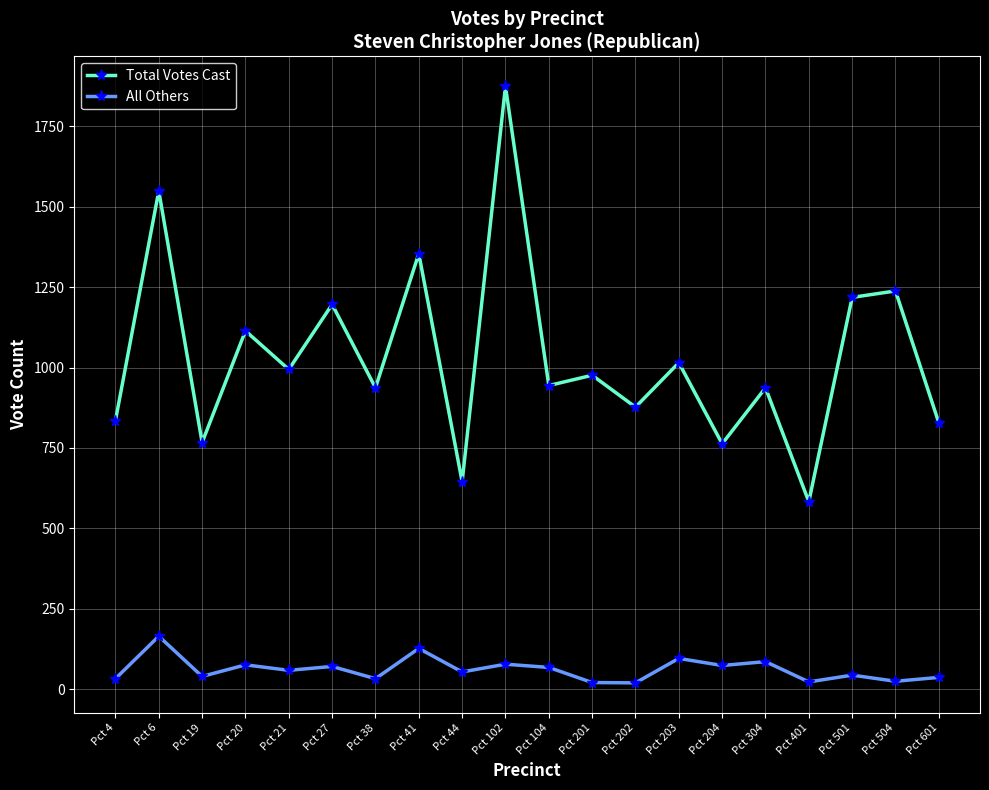

Is it true that Total Votes Cast equals 1886 at Pct 27?

False